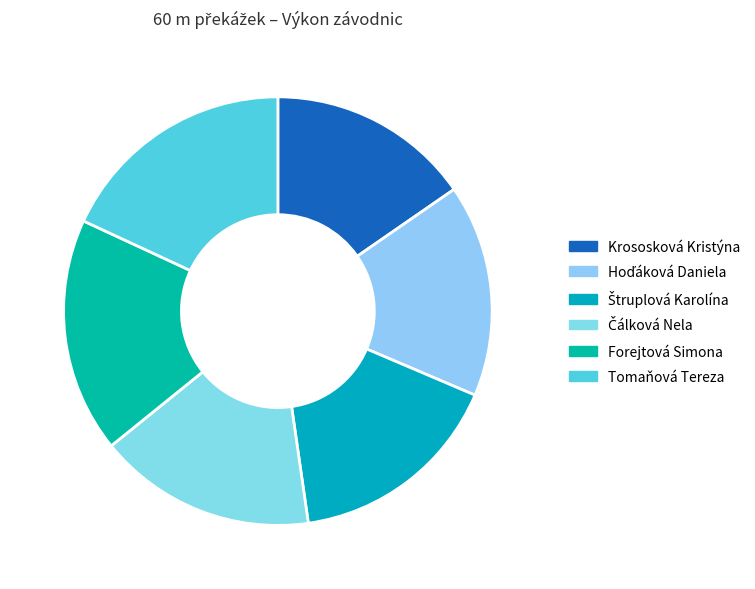

Count the number of slices in the pie.

6